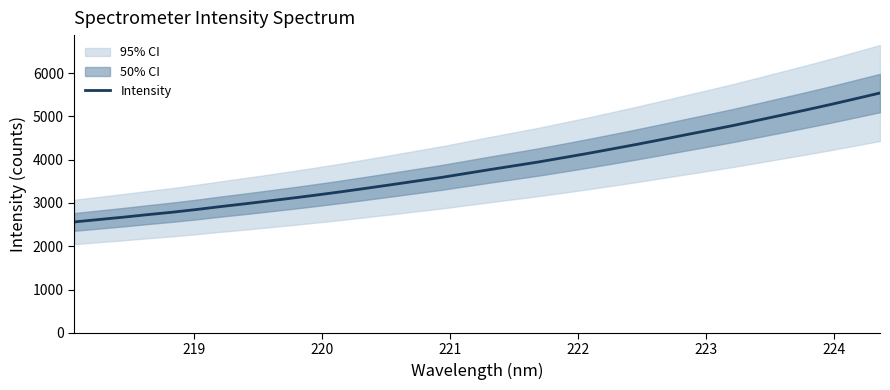

What is the maximum value for Intensity?

5538.2